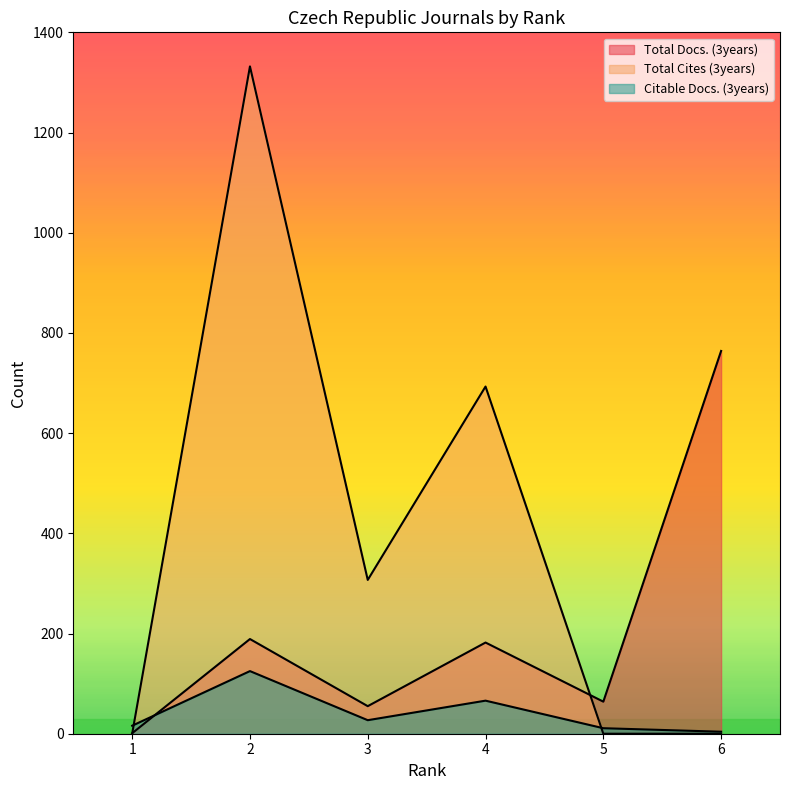

At which category does the chart reach its peak across all series?

2